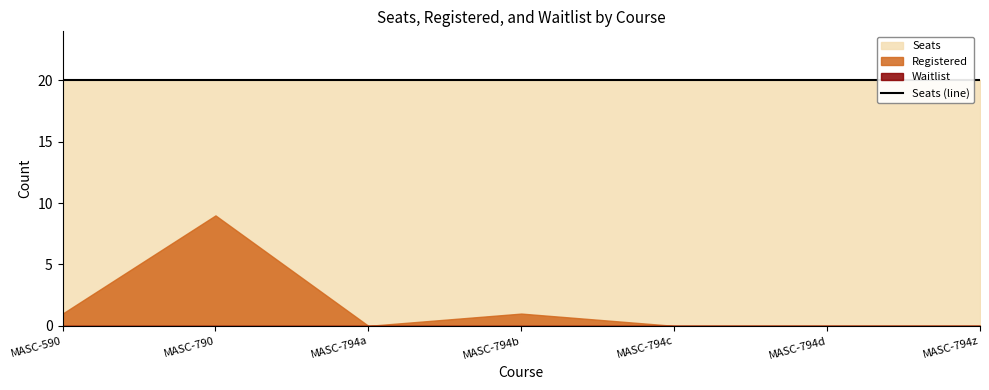

Which series has the largest range (max minus min)?

Registered